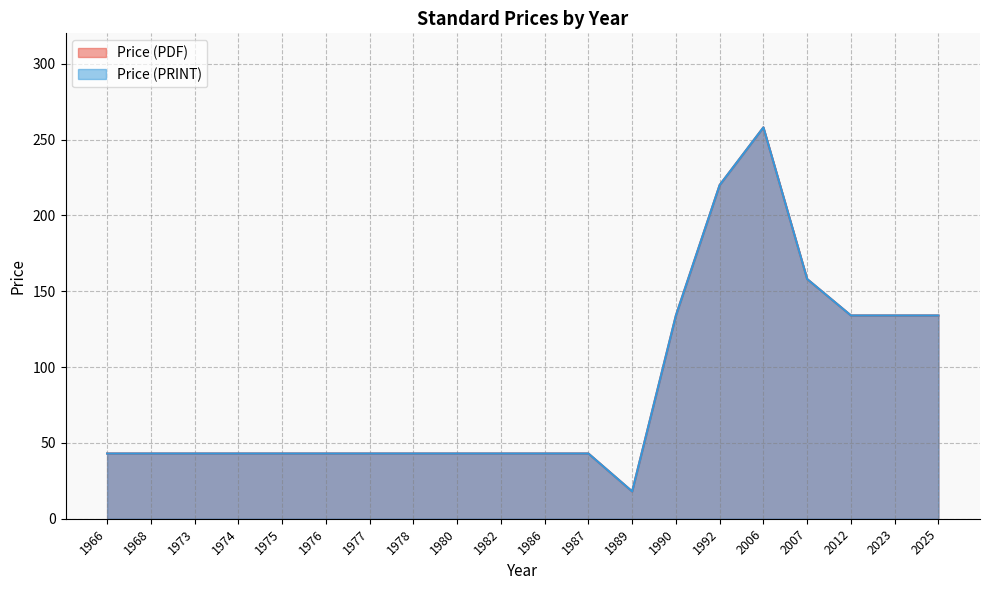

At which label does Price (PDF) first exceed 43?

1990